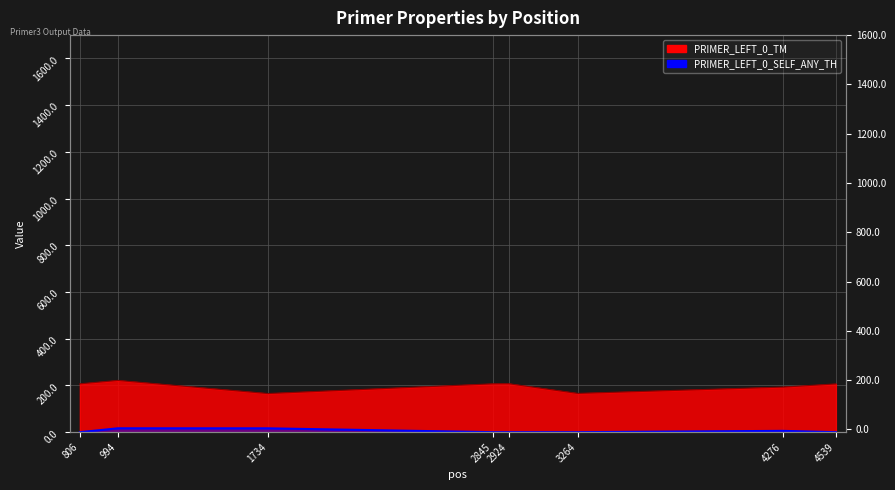

True or false: PRIMER_LEFT_0_SELF_ANY_TH and PRIMER_LEFT_0_TM intersect in this chart.

False